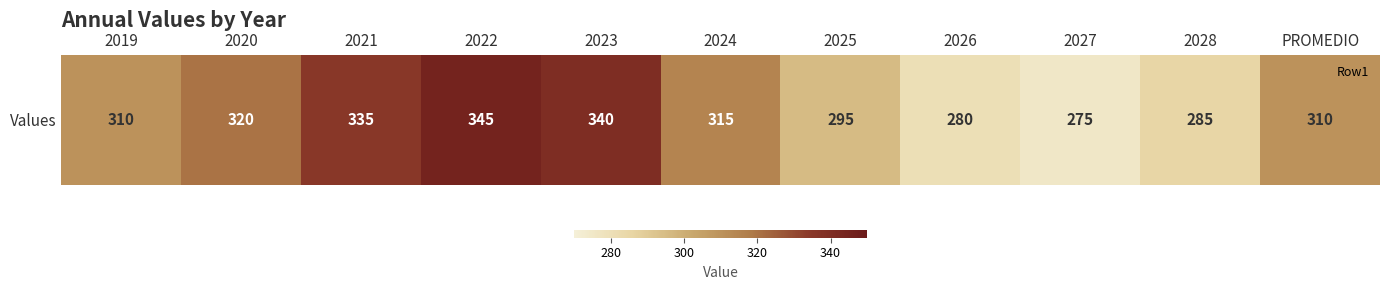

Which category has the lowest value across all series?

2027